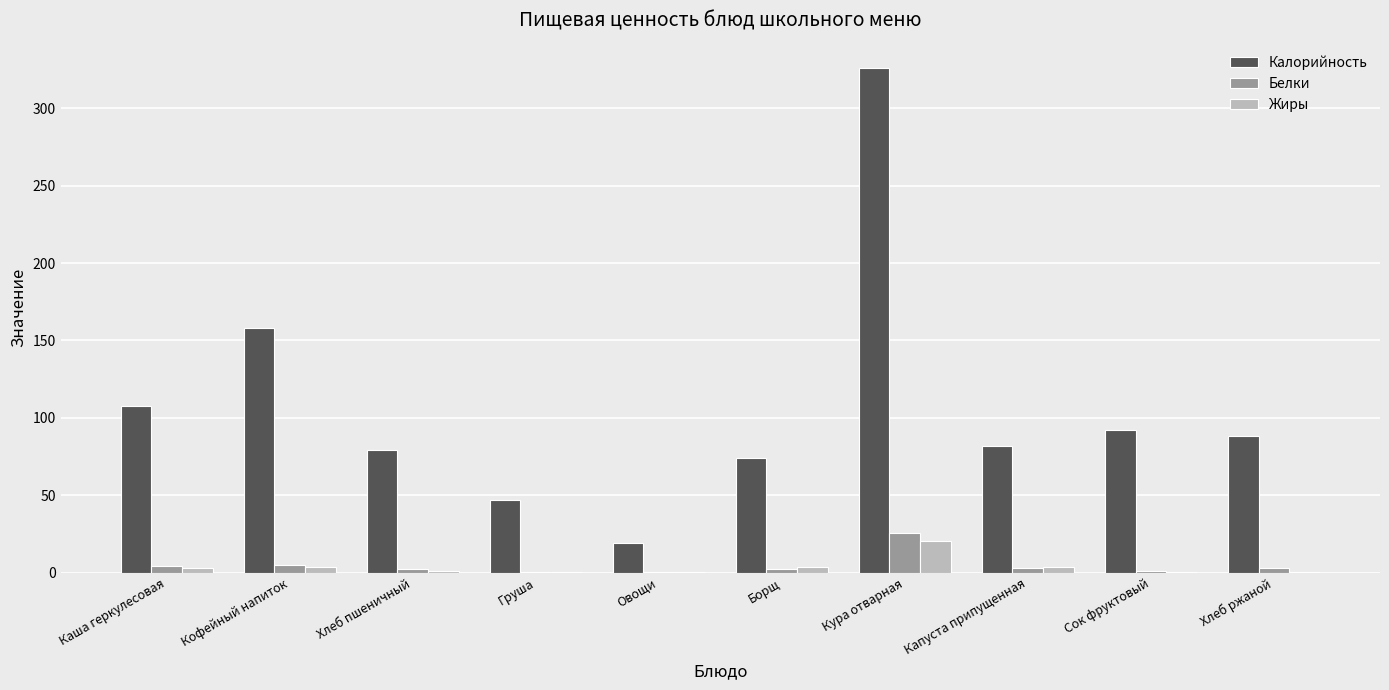

What is the sum of all Жиры values?

37.0